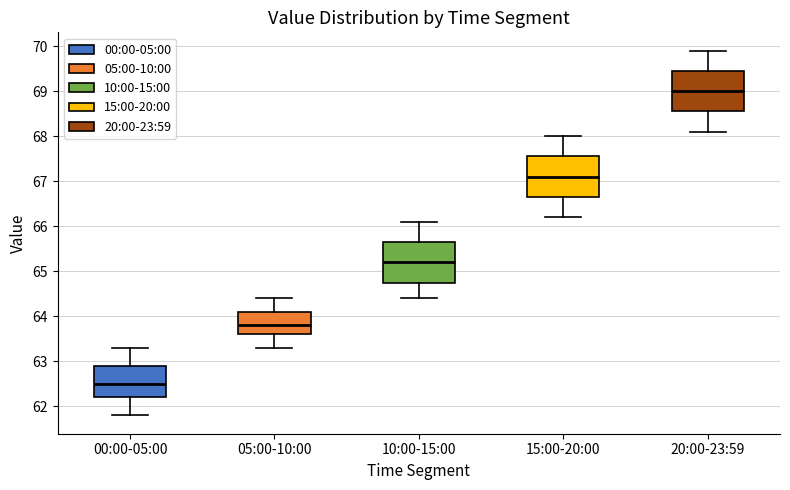

Reading left to right, read every box against the y-axis: the position of its median line, the range the box covers, and the ends of its whiskers. The values are not printed on the chart, so give them approximately, as read against the axis.

00:00-05:00: median 62.5, box 62.2 to 62.9, whiskers 61.8 to 63.3
05:00-10:00: median 63.8, box 63.6 to 64.1, whiskers 63.3 to 64.4
10:00-15:00: median 65.2, box 64.8 to 65.7, whiskers 64.4 to 66.1
15:00-20:00: median 67.1, box 66.7 to 67.6, whiskers 66.2 to 68.0
20:00-23:59: median 69.0, box 68.6 to 69.5, whiskers 68.1 to 69.9